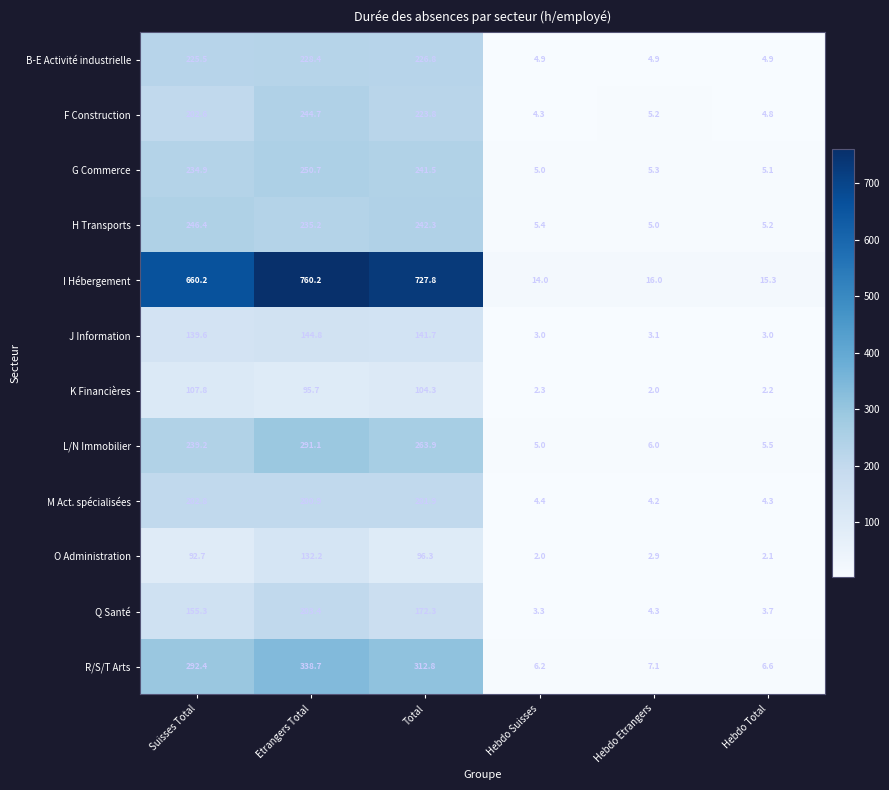

The O Administration series shows 50.6 at Etrangers Total. True or false?

False